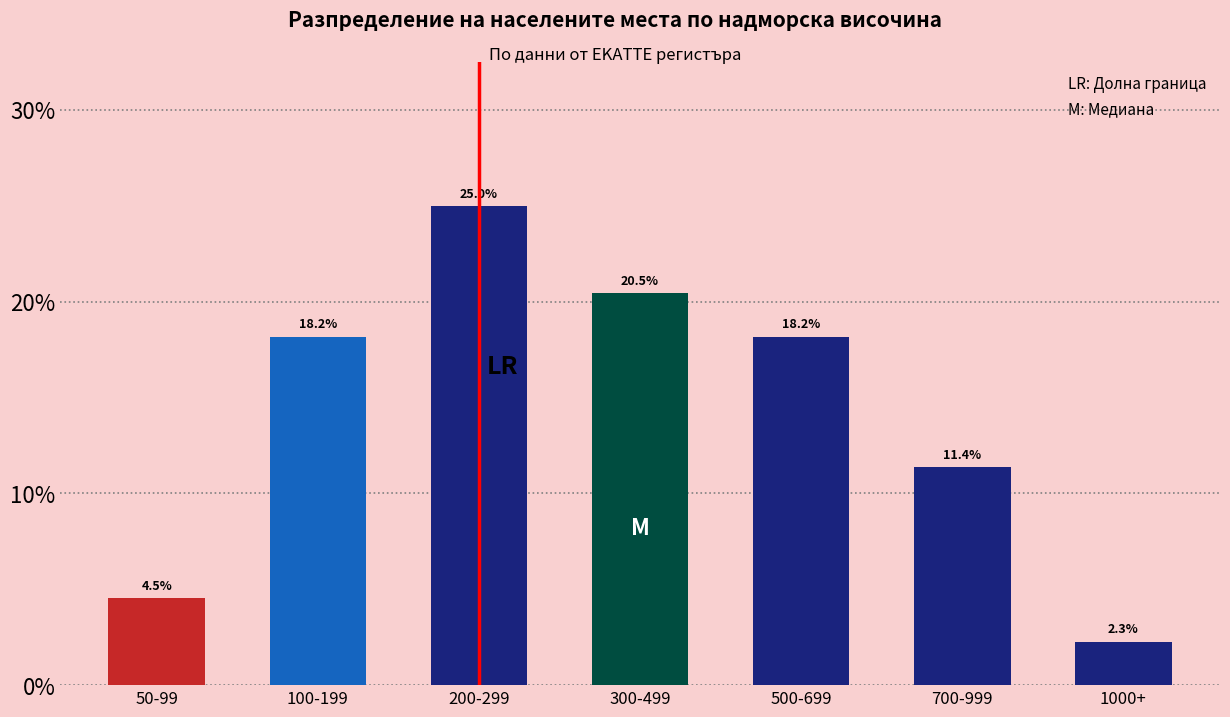

Reading left to right, list all the values displayed in this chart.

50-99=4.5	100-199=18.2	200-299=25.0	300-499=20.5	500-699=18.2	700-999=11.4	1000+=2.3